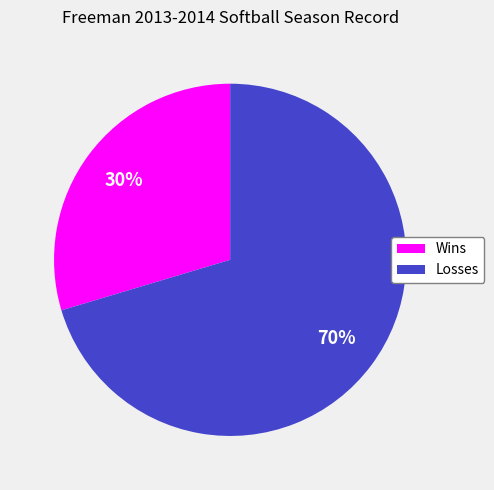

To the nearest percent, what percentage of the pie is Losses?

70%